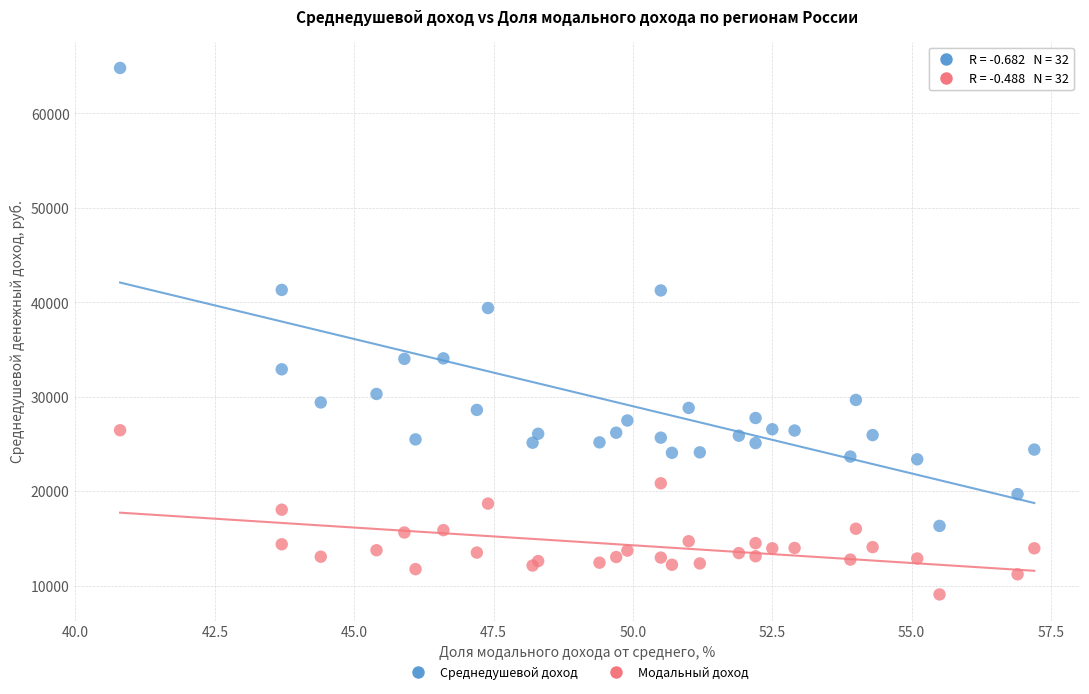

What are all the series names shown in the legend?

Среднедушевой доход, Модальный доход